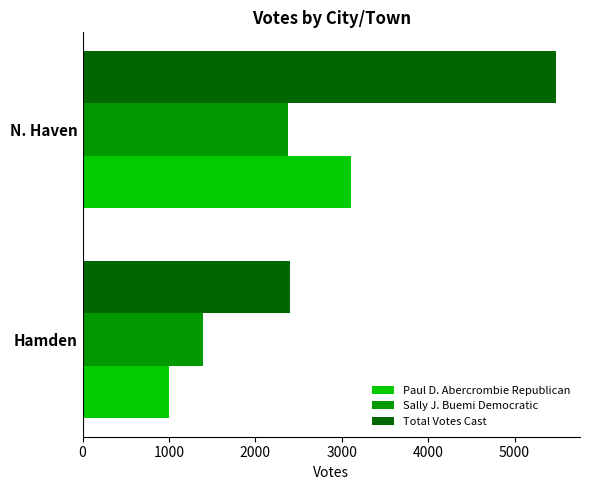

What is the average value of the Paul D. Abercrombie Republican series?

2055